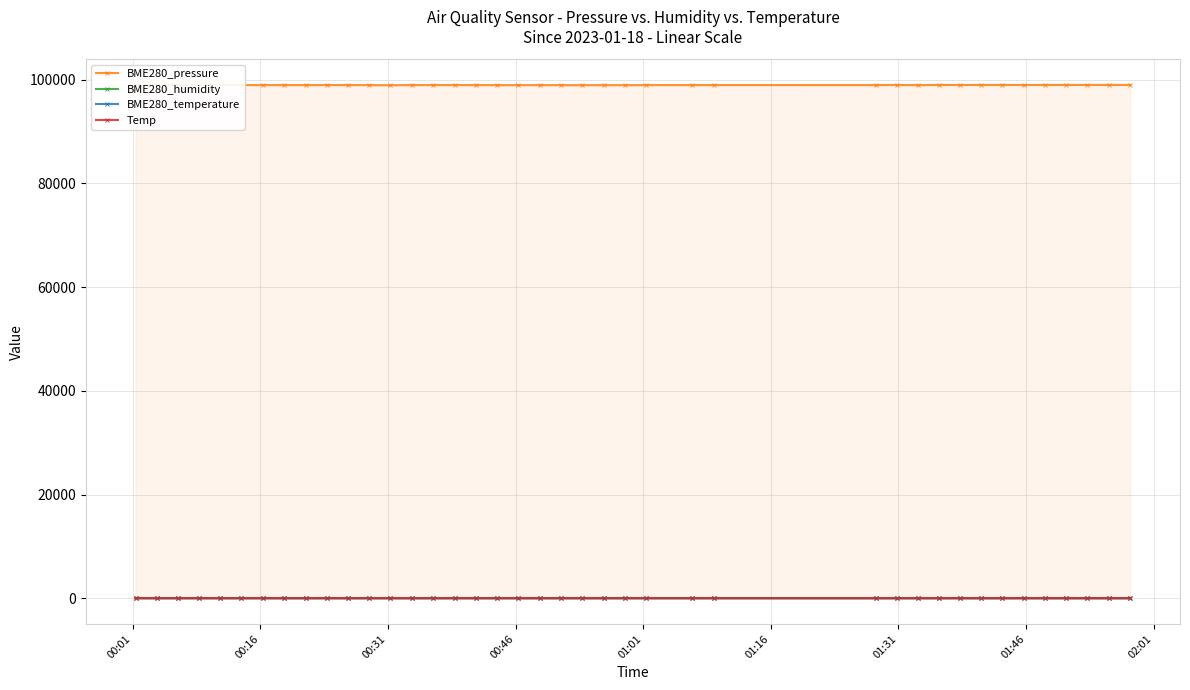

What is the value of the BME280_pressure point at the 23rd from the left?

98937.5